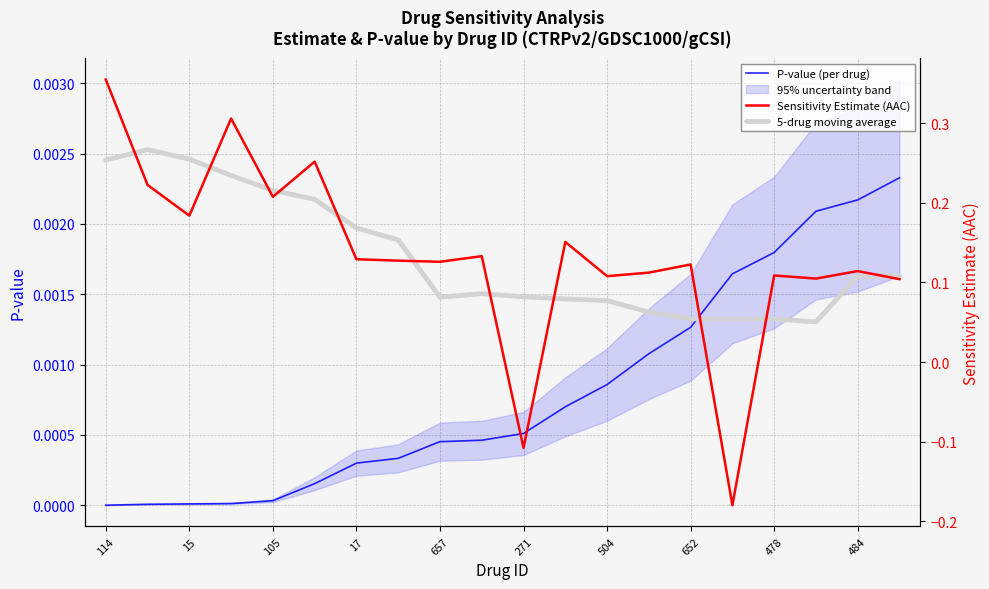

What are all the series names shown in the legend?

P-value (per drug), Sensitivity Estimate (AAC), 5-drug moving average